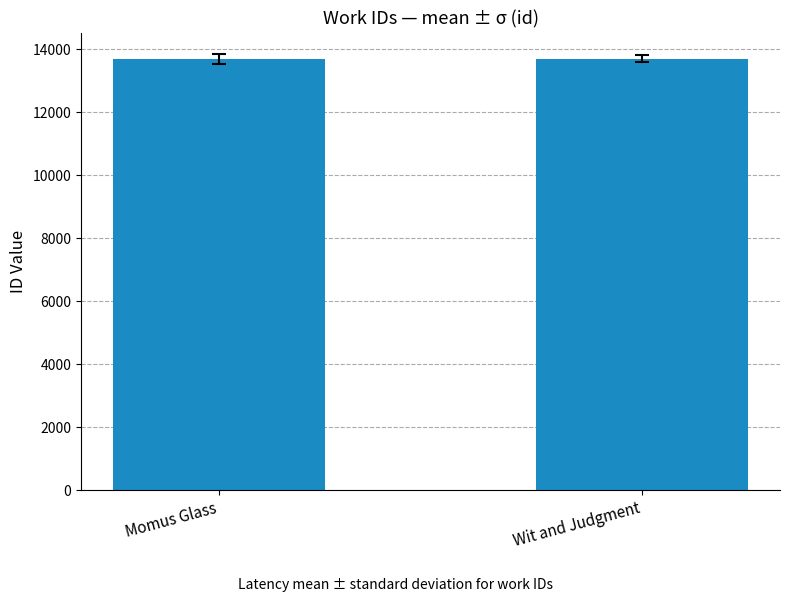

What is the maximum value shown in the chart?

13703